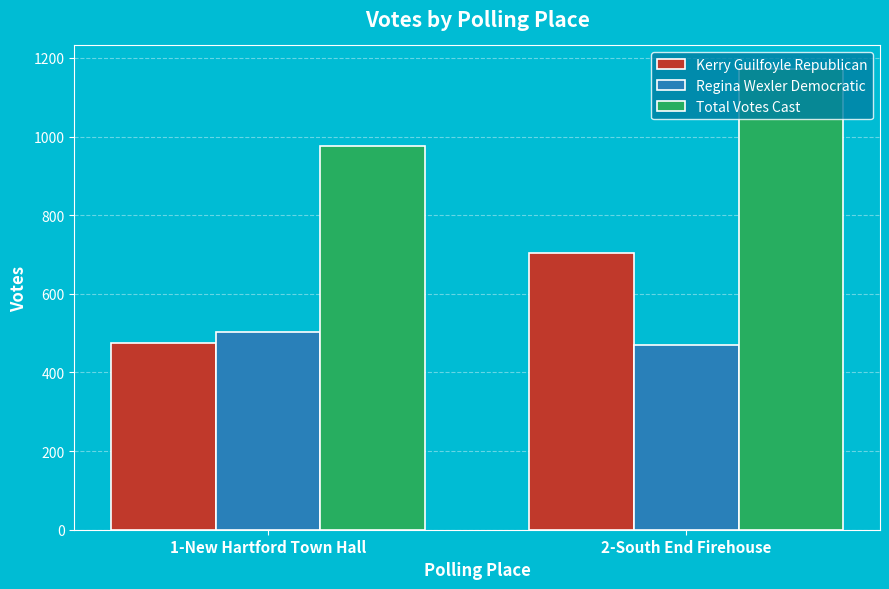

Reading left to right, list all the values displayed in this chart.

Kerry Guilfoyle Republican: 474	703
Regina Wexler Democratic: 503	470
Total Votes Cast: 977	1173